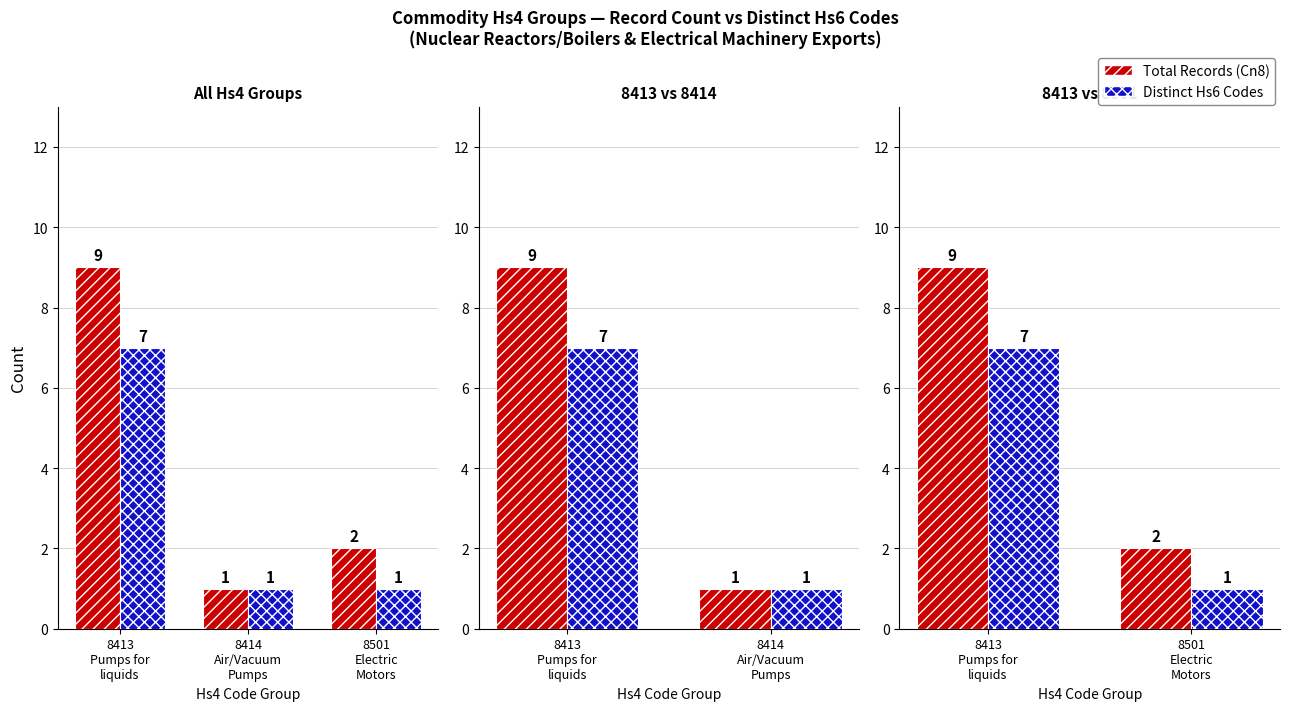

Which series has the largest total across all categories?

Total Records (Cn8)